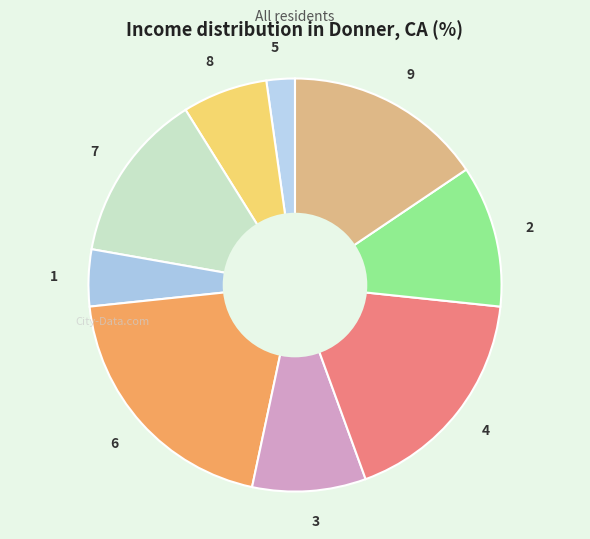

What is the largest slice in the pie chart?

6